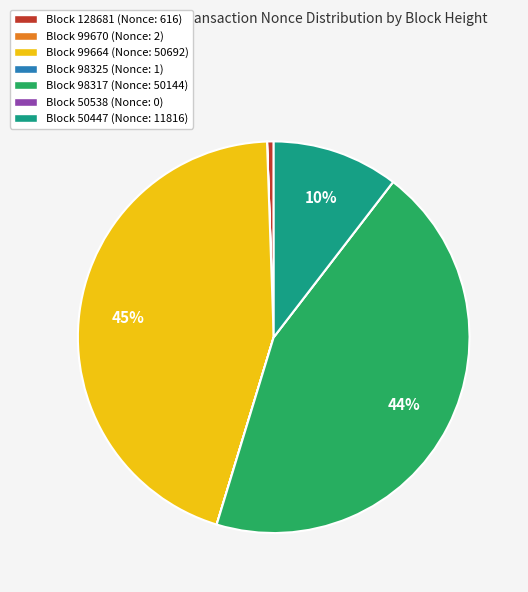

Does any single category account for the majority?

No